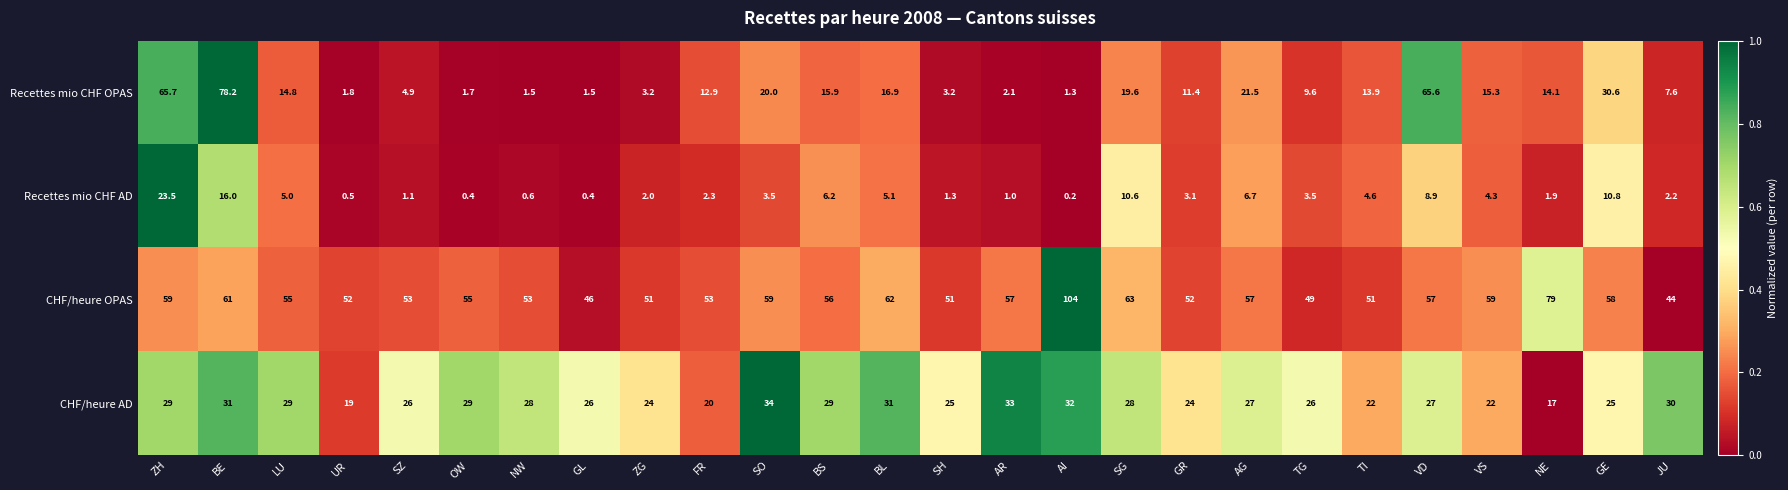

Which series has the largest range (max minus min)?

Recettes mio CHF OPAS